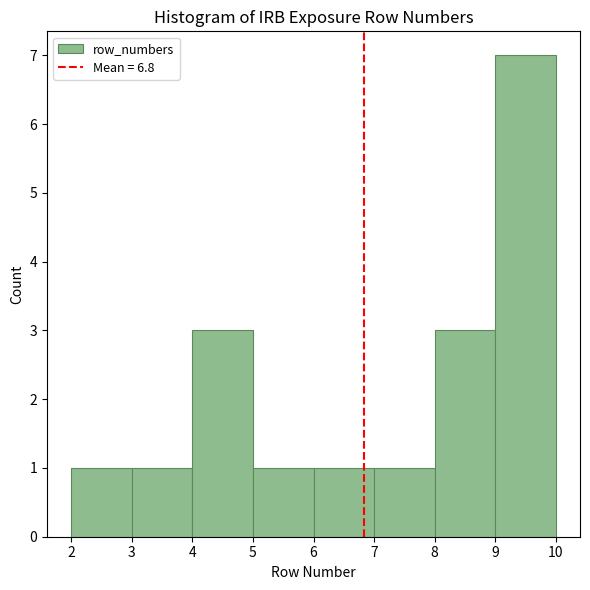

What is the height of the bar covering 3 to 4 on the x-axis? The values are not printed on the chart, so give them approximately, as read against the axis.

1